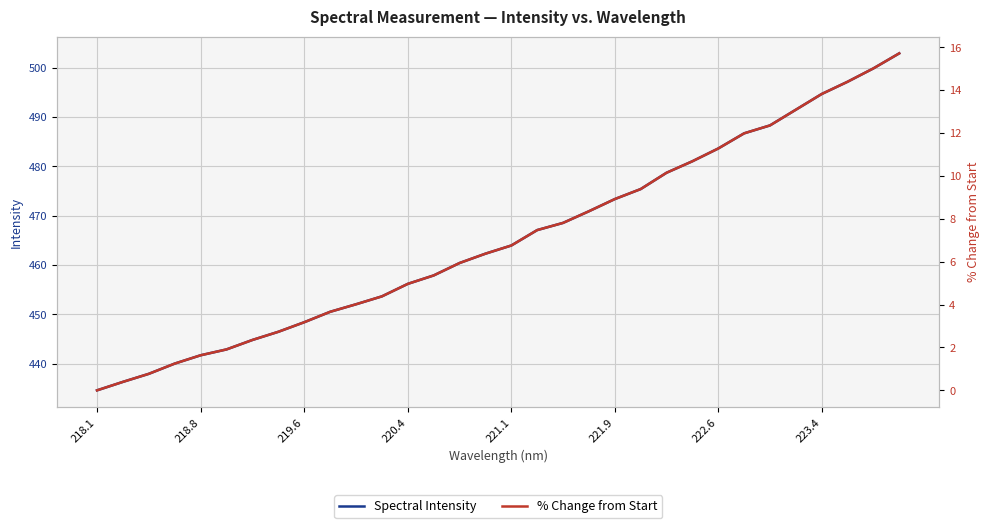

What is the highest value of the Spectral Intensity series?

502.9